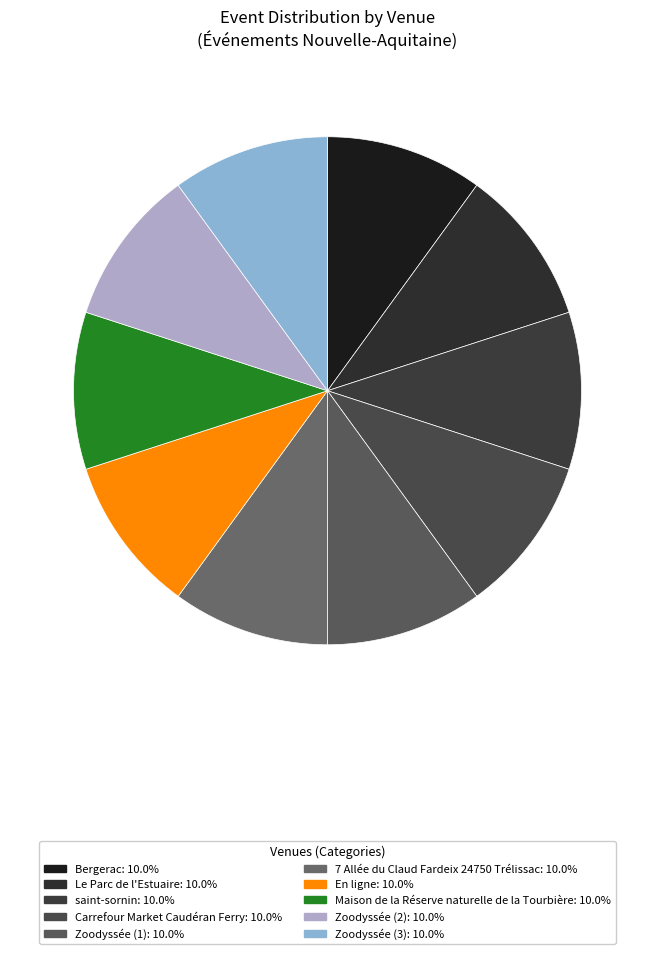

How many slices are in this pie chart?

10